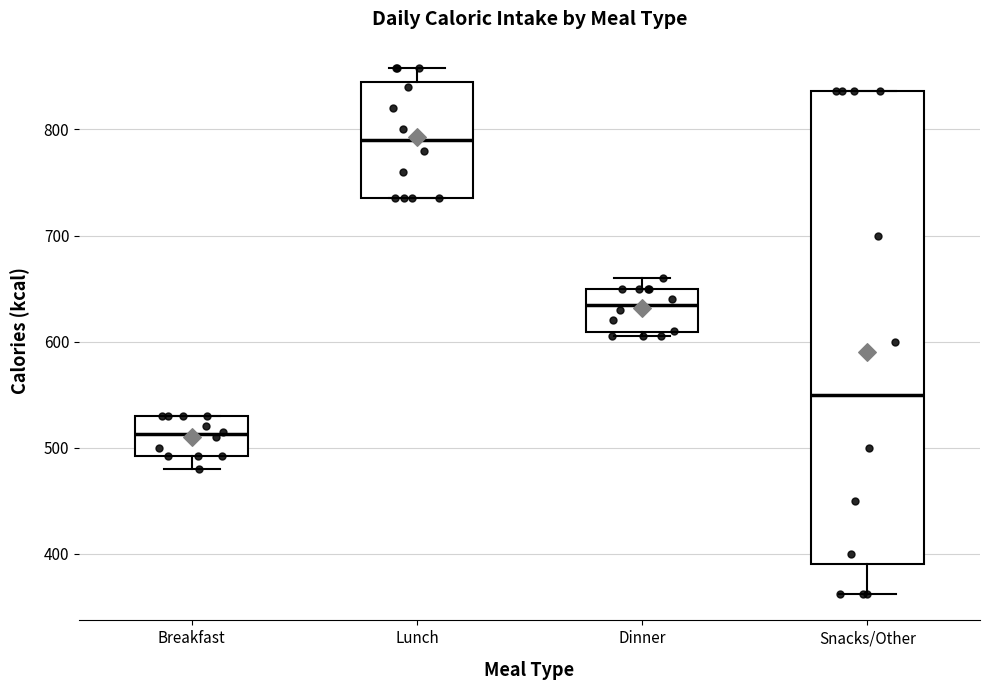

Which box is the tallest, from its lower edge to its upper edge?

Snacks/Other